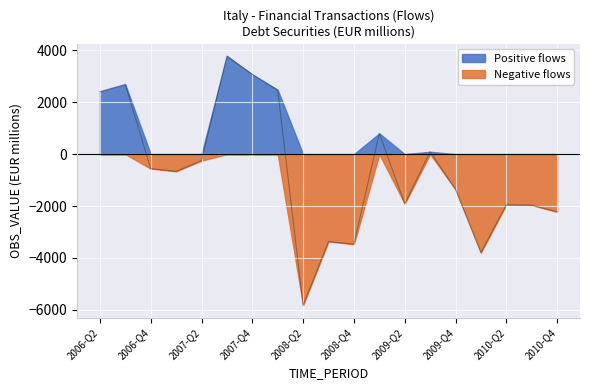

How many series are shown in this chart?

2